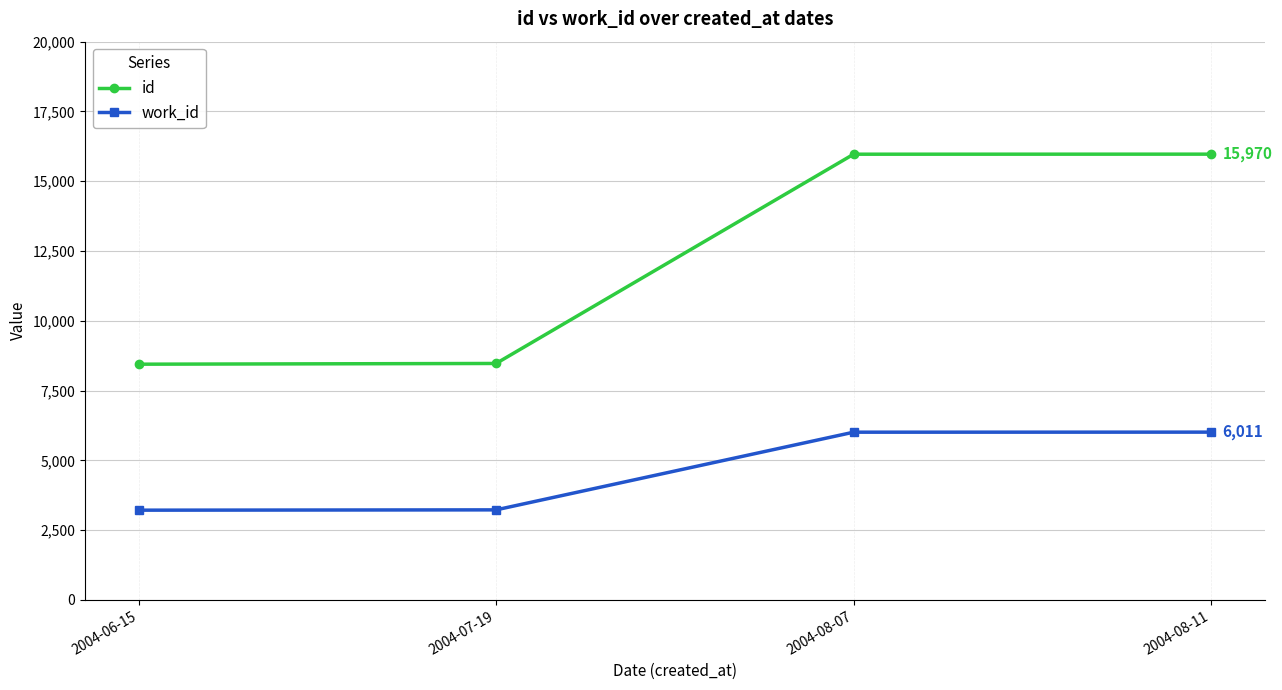

What is the difference between the id values at 2004-08-11 and 2004-08-07?

2